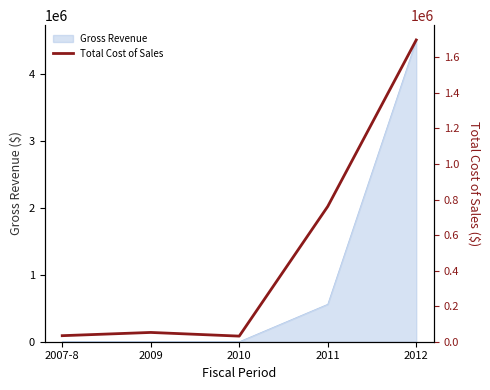

How many lines are shown in the chart?

1